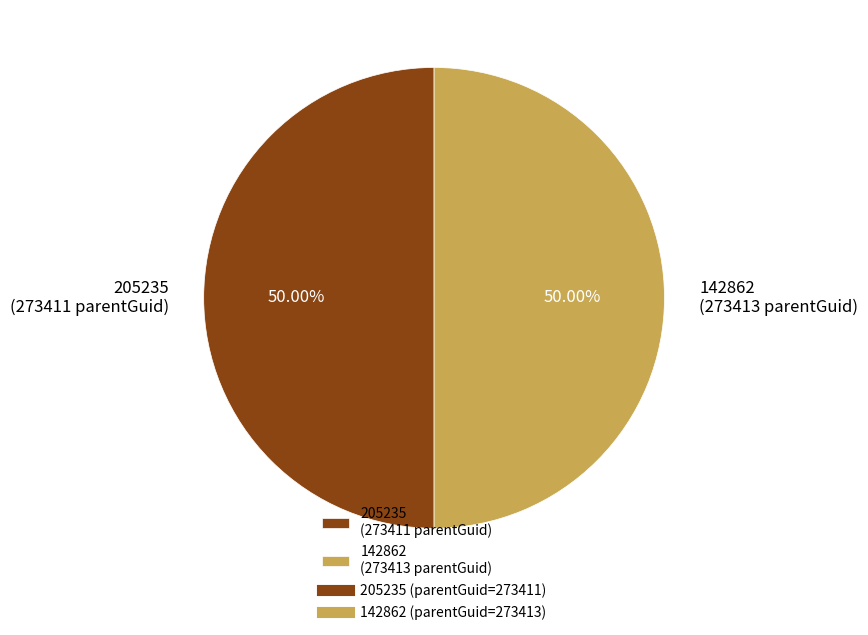

Approximately how many times larger is the value at 142862 compared to 205235?

1.0